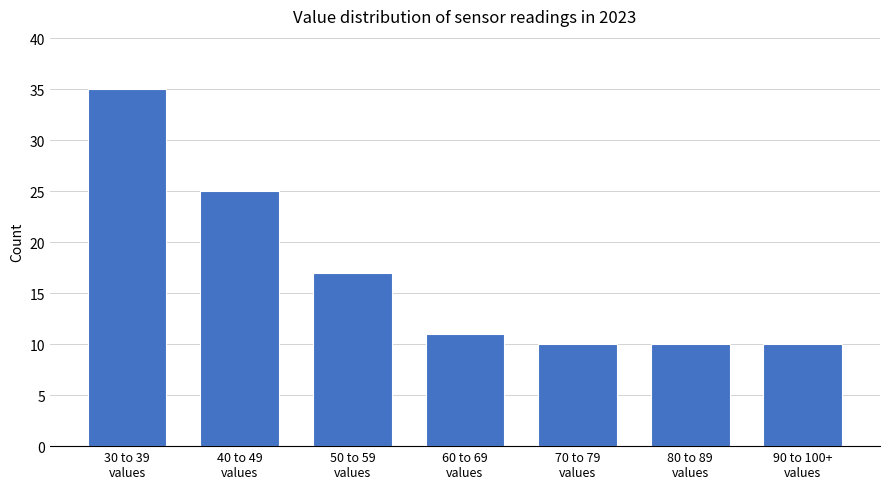

Reading left to right, transcribe all the data shown in this chart.

35	25	17	11	10	10	10